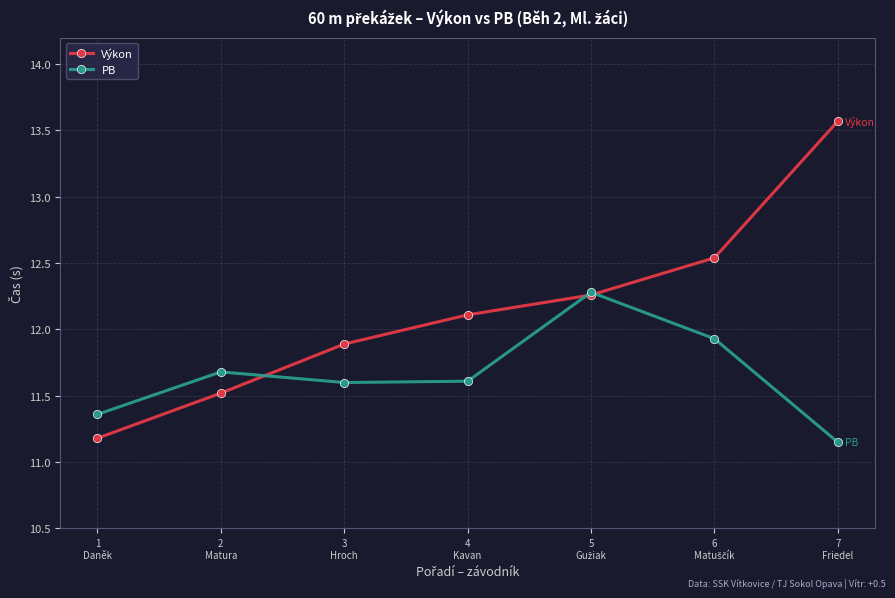

Which series has the largest total across all categories?

Výkon